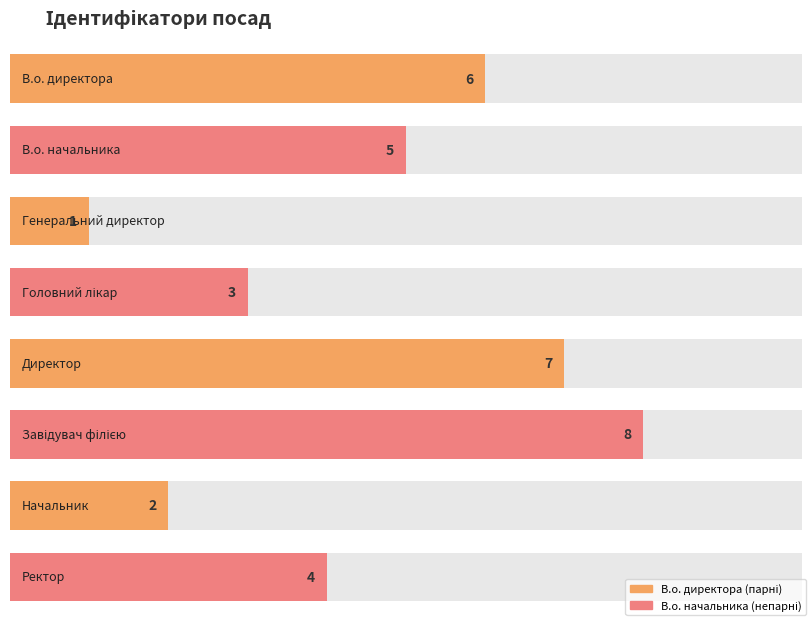

What is the change in value from Начальник to Ректор?

+2